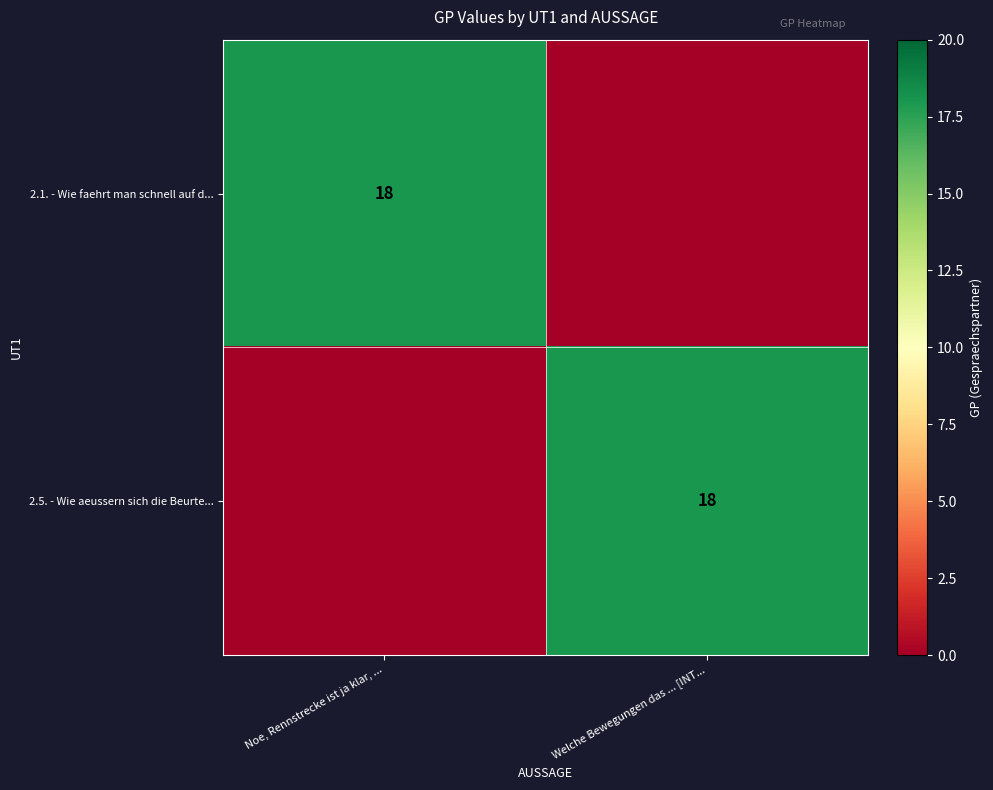

Is it true that 2.5. - Wie aeussern sich die Beurte... equals 29 at Welche Bewegungen das ... [INT...?

False